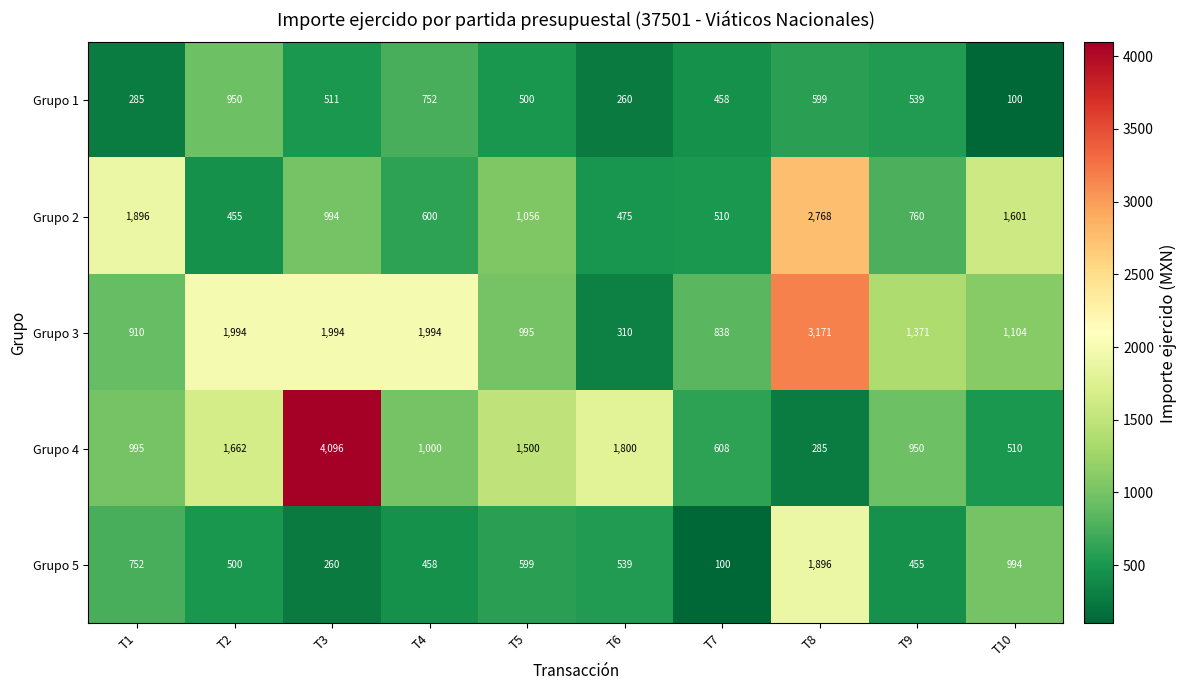

Which series changed the most between T6 and T7?

Grupo 4